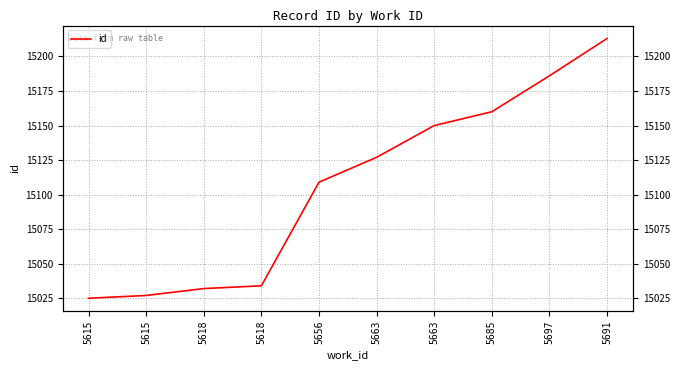

Rank the categories by value from lowest to highest.

5615, 5615, 5618, 5618, 5656, 5663, 5663, 5685, 5697, 5691